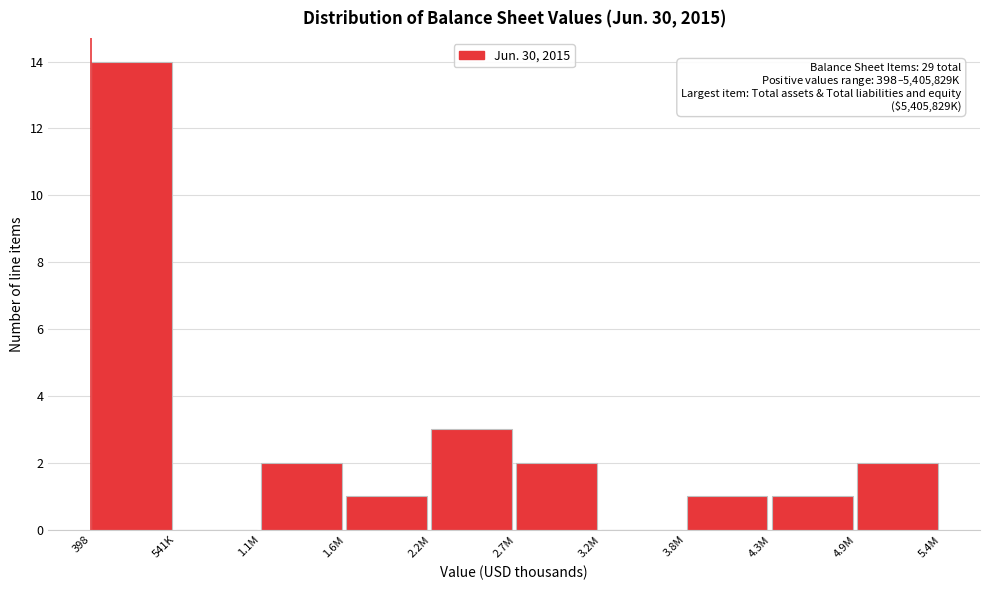

Reading left to right, transcribe all the data shown in this chart.

398=14	541K=0	1.1M=2	1.6M=1	2.2M=3	2.7M=2	3.2M=0	3.8M=1	4.3M=1	4.9M=2